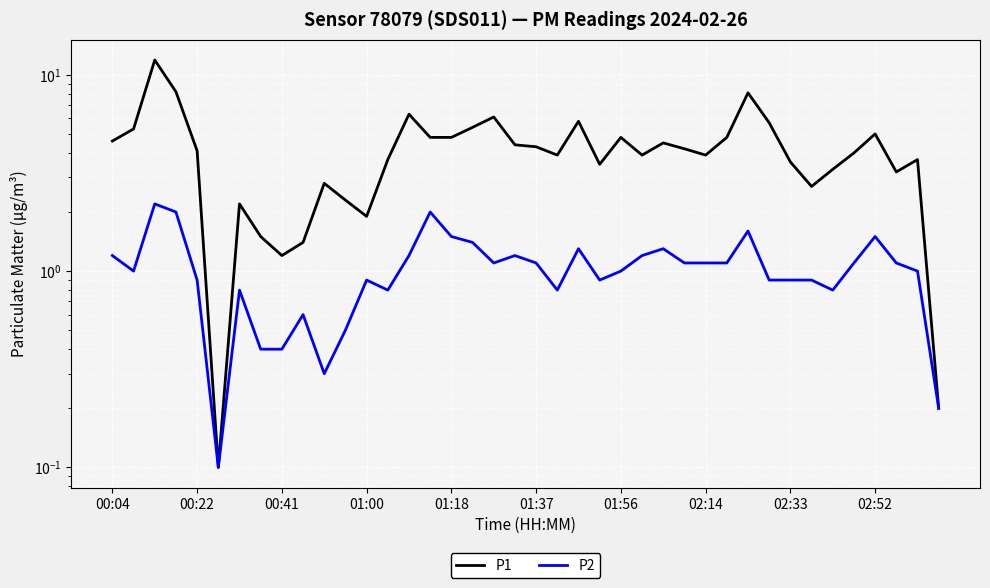

What is the lowest value of the P1 series?

0.1